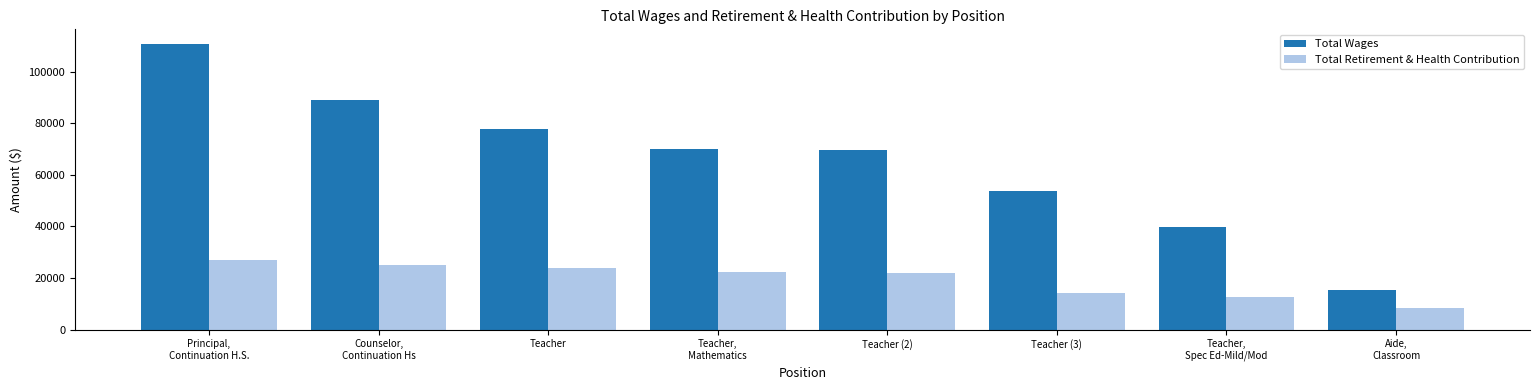

How many bars are there in each group?

2